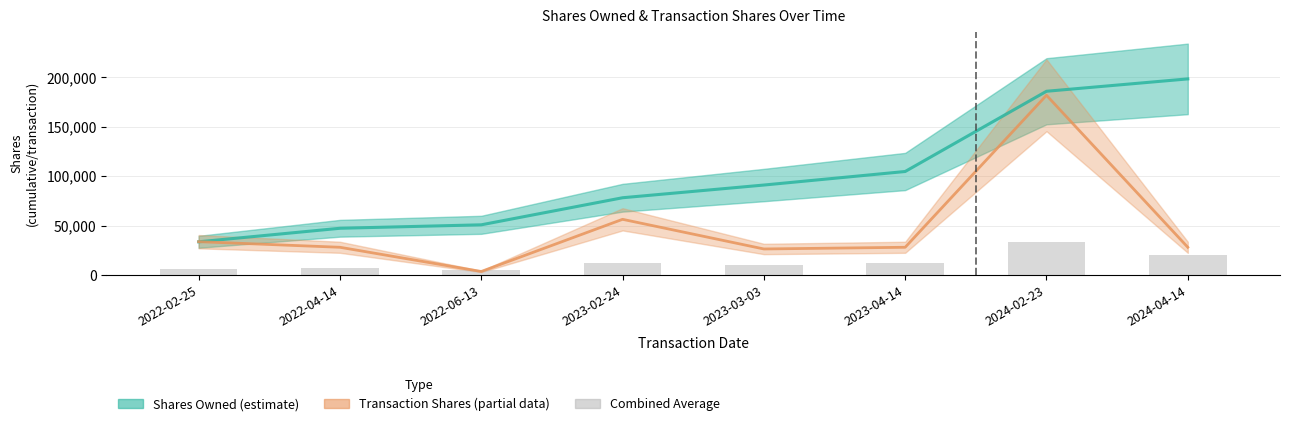

Count the number of values greater than 11949.

4